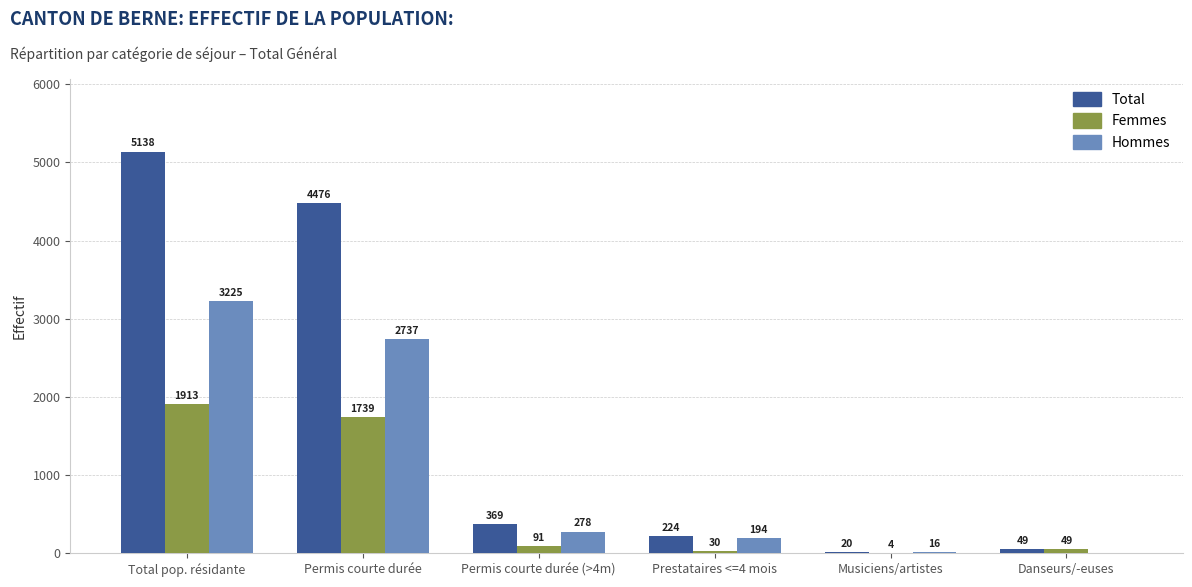

At which category is the sum across all series the highest?

Total pop. résidante